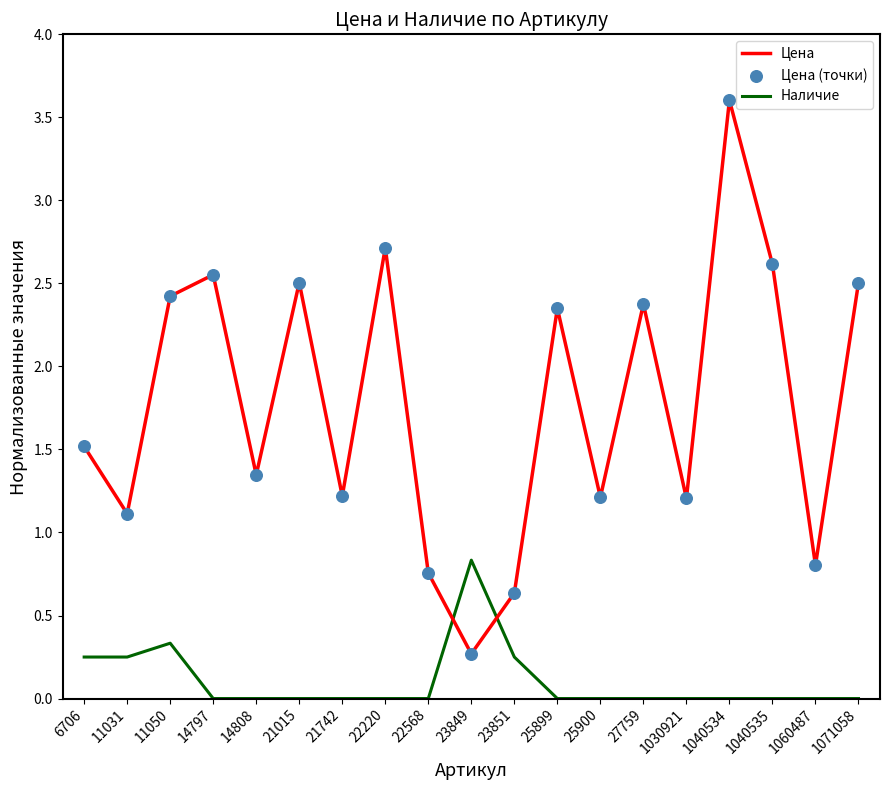

At which category is the sum across all series the highest?

1040534